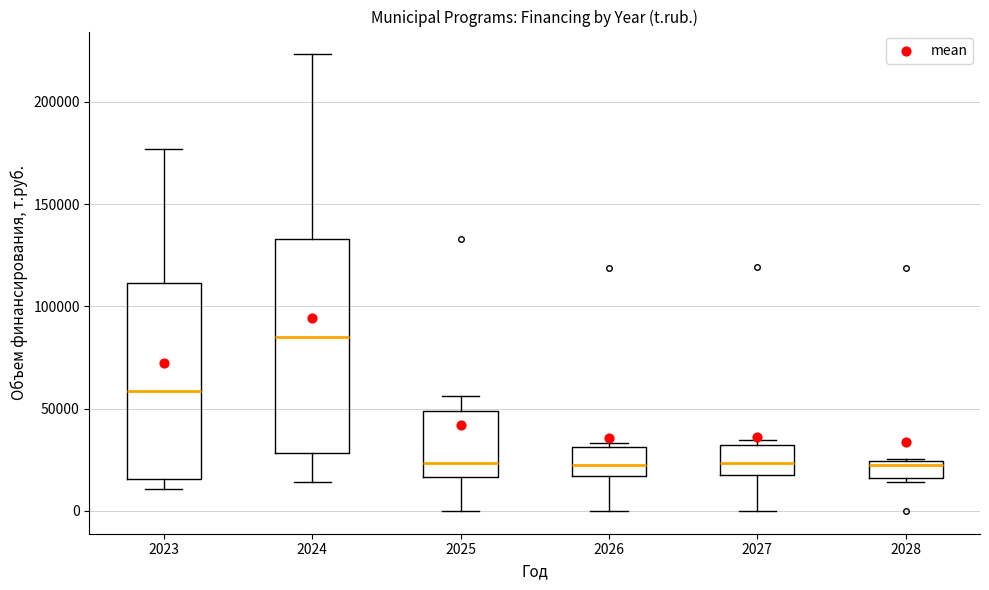

Reading left to right, read every box against the y-axis: the position of its median line, the range the box covers, and the ends of its whiskers. The values are not printed on the chart, so give them approximately, as read against the axis.

2023: median 60000, box 15000 to 110000, whiskers 10000 to 175000
2024: median 85000, box 30000 to 135000, whiskers 15000 to 225000
2025: median 25000, box 15000 to 50000, whiskers 0 to 55000
2026: median 20000, box 15000 to 30000, whiskers 0 to 35000
2027: median 25000, box 20000 to 30000, whiskers 0 to 35000
2028: median 20000, box 15000 to 25000, whiskers 15000 (just below the box's lower edge) to 25000